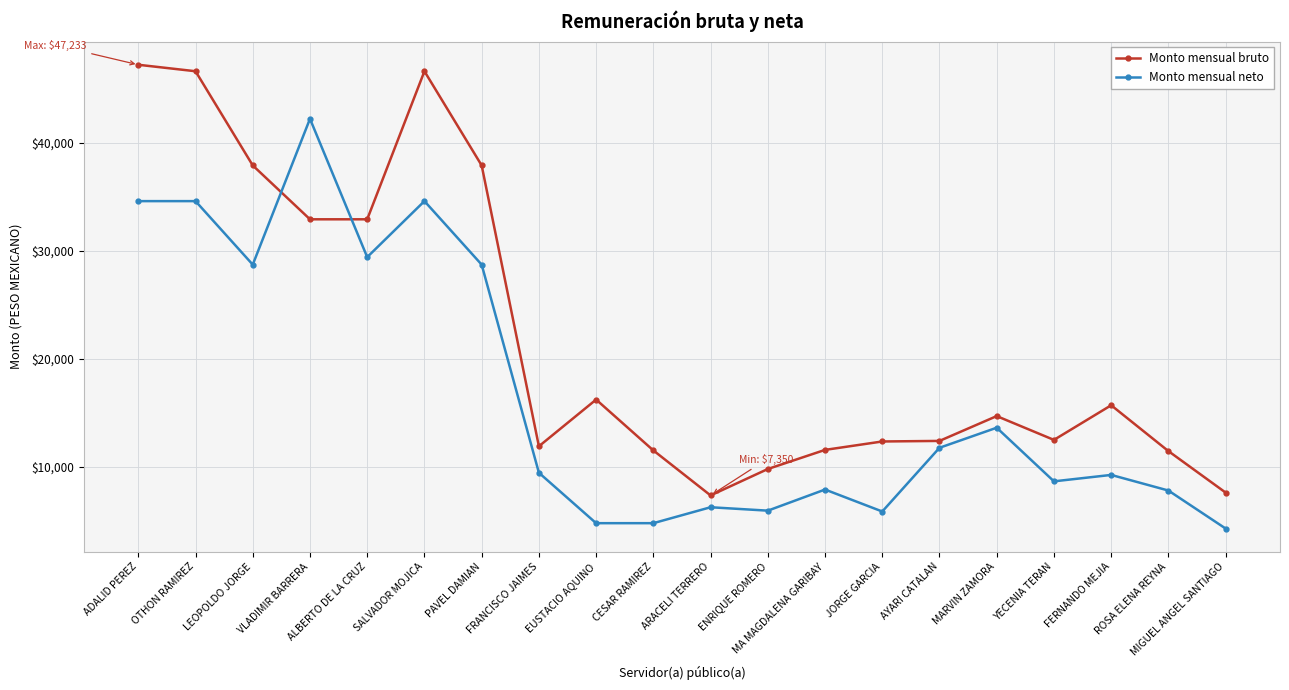

Which series changed the most between MA MAGDALENA GARIBAY and MIGUEL ANGEL SANTIAGO?

Monto mensual bruto